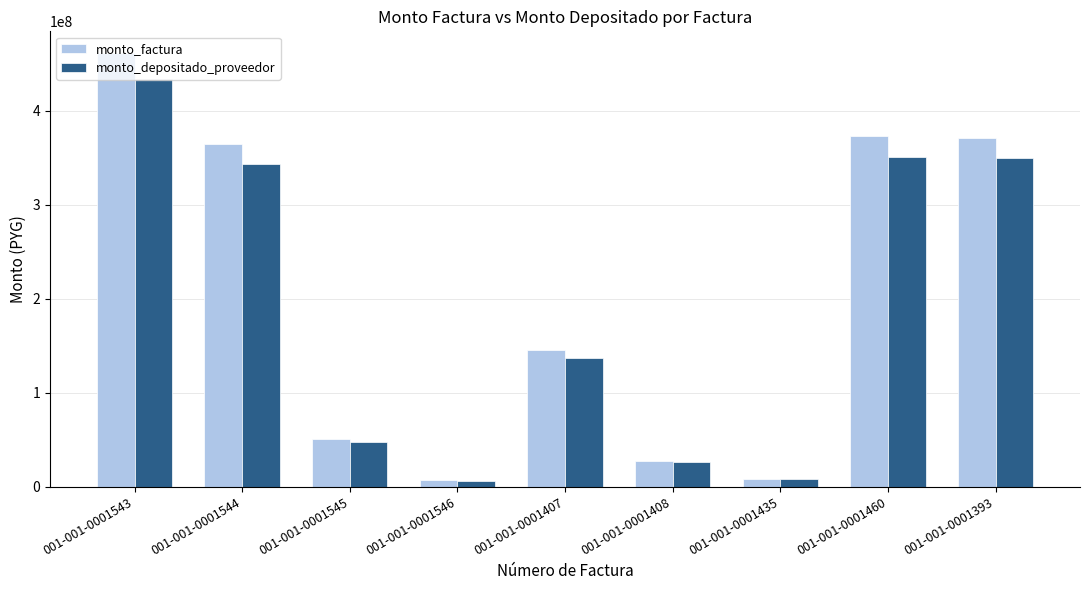

At which label does monto_depositado_proveedor reach its peak?

001-001-0001543